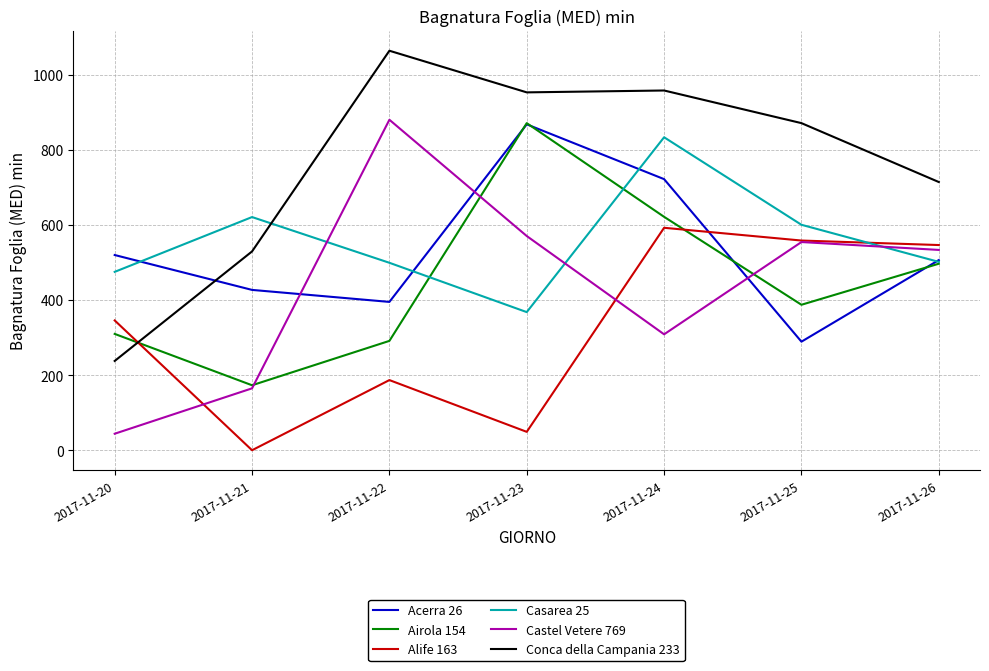

What is the spread (max minus min) of values at 2017-11-22?

878.0